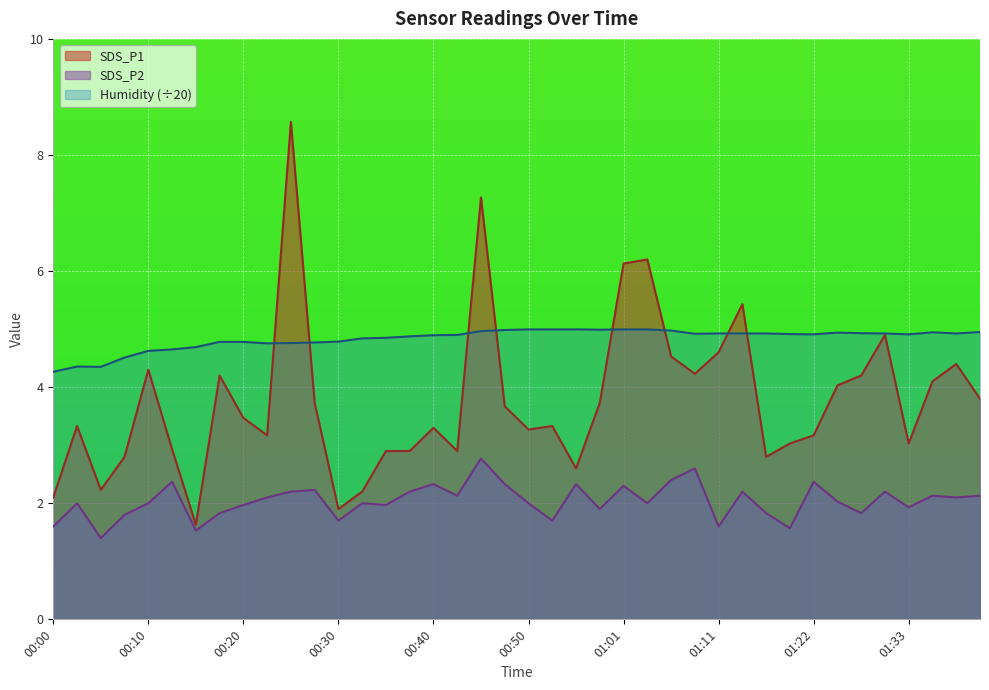

Rank the series at 00:10 from lowest to highest value.

SDS_P2, SDS_P1, Humidity (÷20)